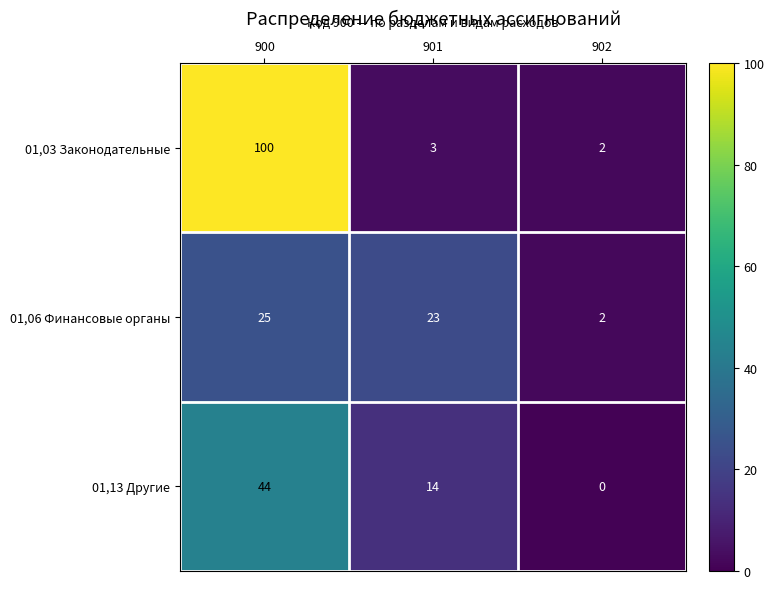

Reading left to right, what are all the values shown in this chart?

01,03 Законодательные: 900=100	901=3	902=2
01,06 Финансовые органы: 900=25	901=23	902=2
01,13 Другие: 900=44	901=14	902=0